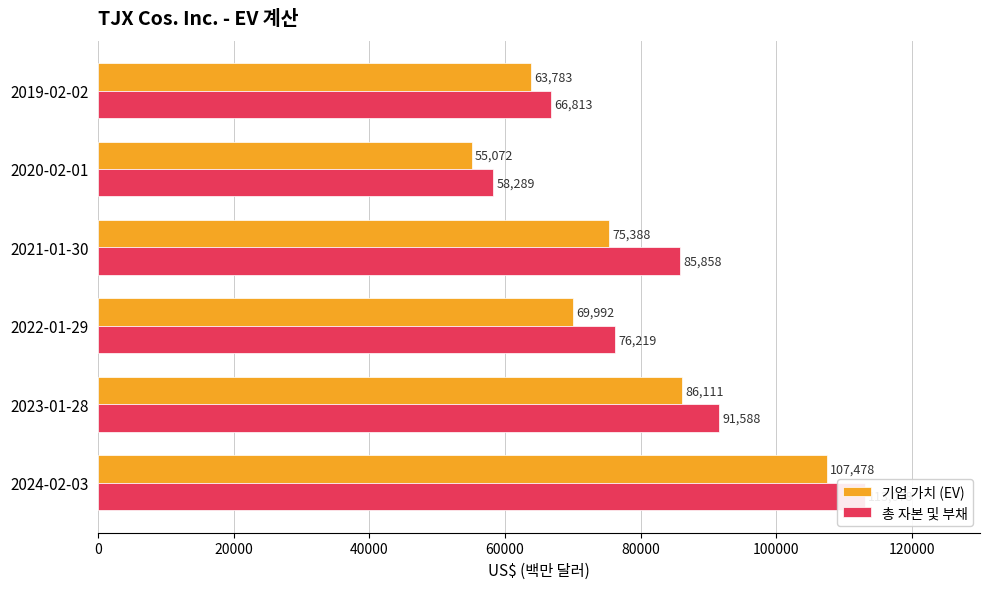

How many distinct data groups are displayed?

2